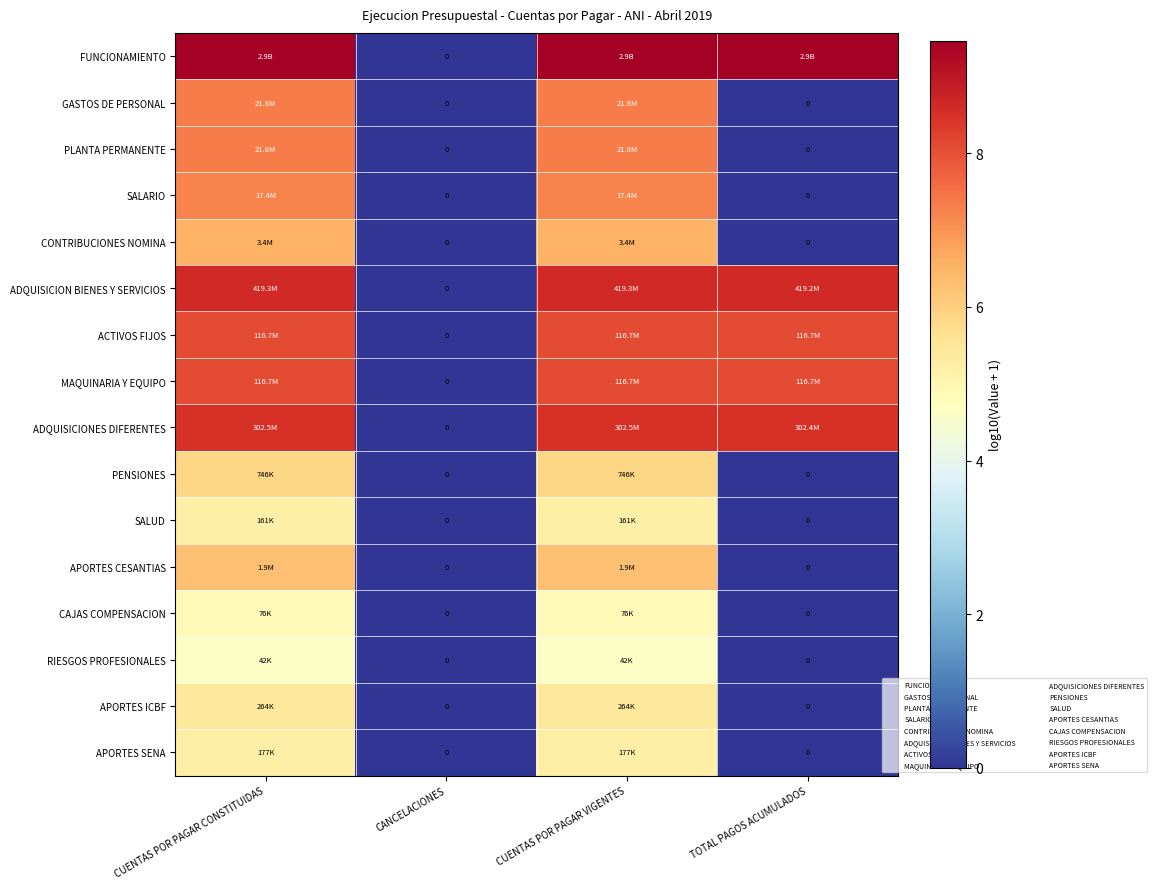

True or false: APORTES ICBF has a value of 5.4 at CUENTAS POR PAGAR CONSTITUIDAS.

True